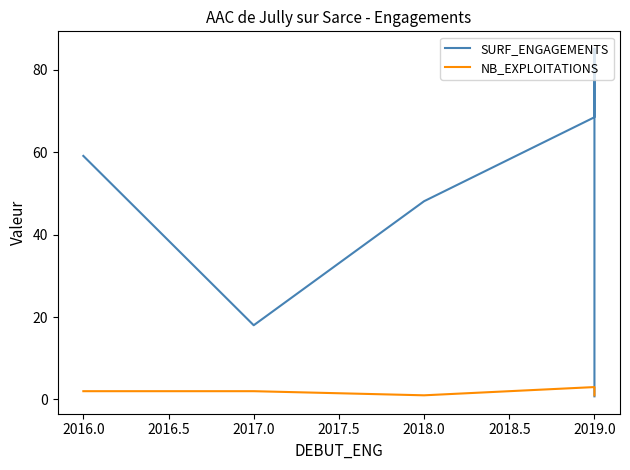

What are all the series names shown in the legend?

SURF_ENGAGEMENTS, NB_EXPLOITATIONS